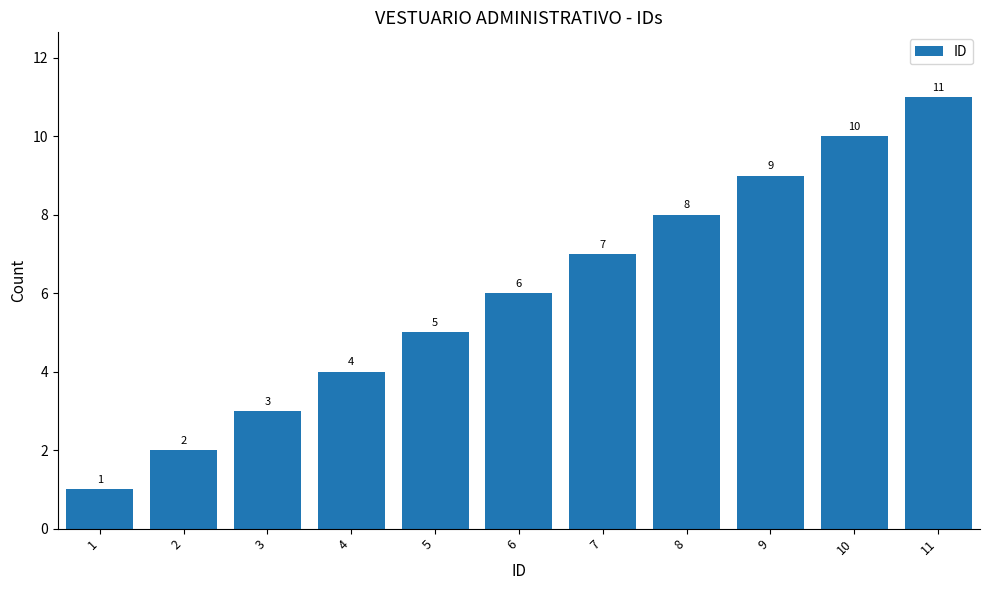

Rank the categories by value from highest to lowest.

11, 10, 9, 8, 7, 6, 5, 4, 3, 2, 1